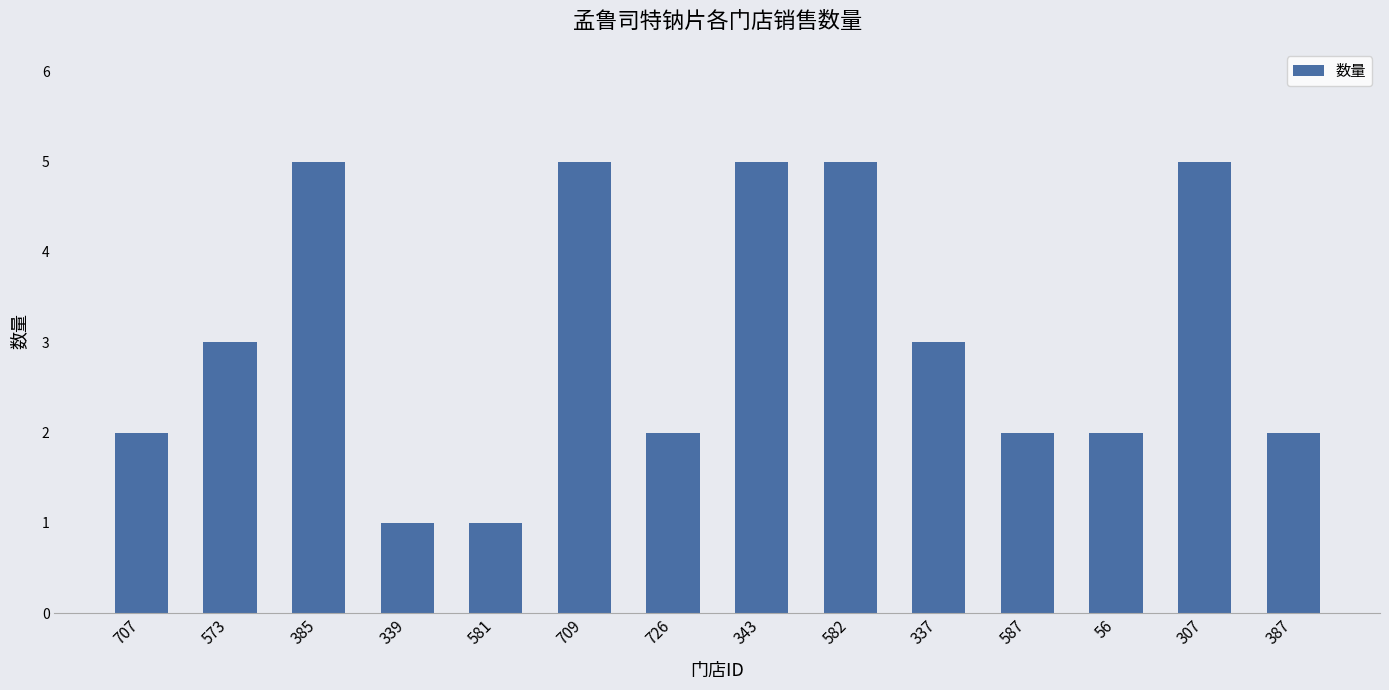

What is the maximum value shown in the chart?

5